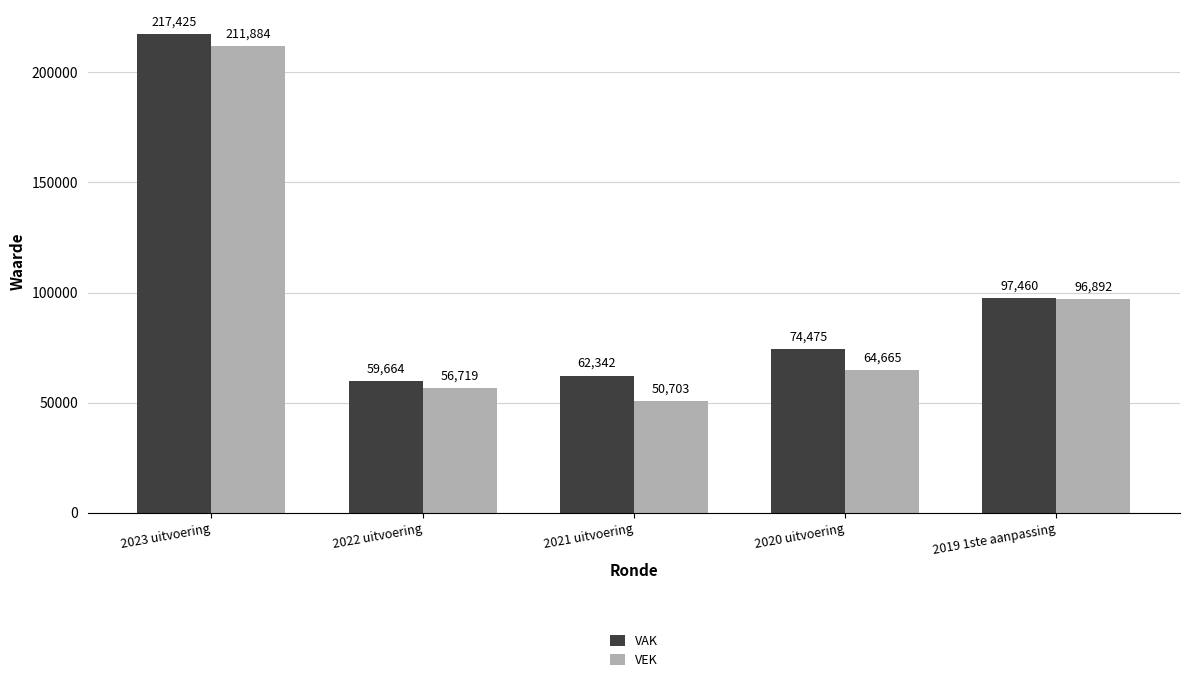

At how many categories does at least one series exceed 210659?

1